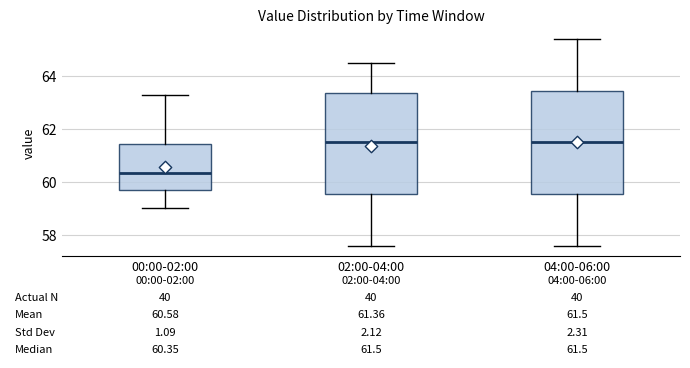

Which box has the lowest median line?

00:00-02:00